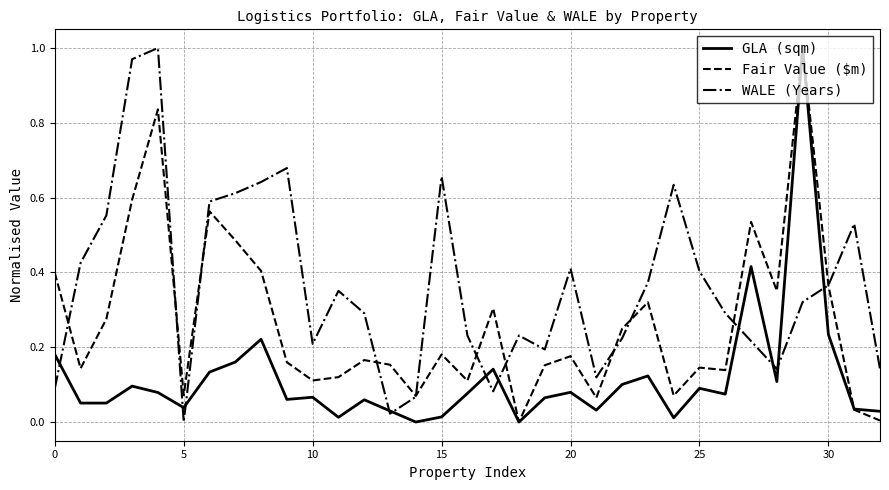

Rank the series by their average value, from highest to lowest.

WALE (Years), Fair Value ($m), GLA (sqm)